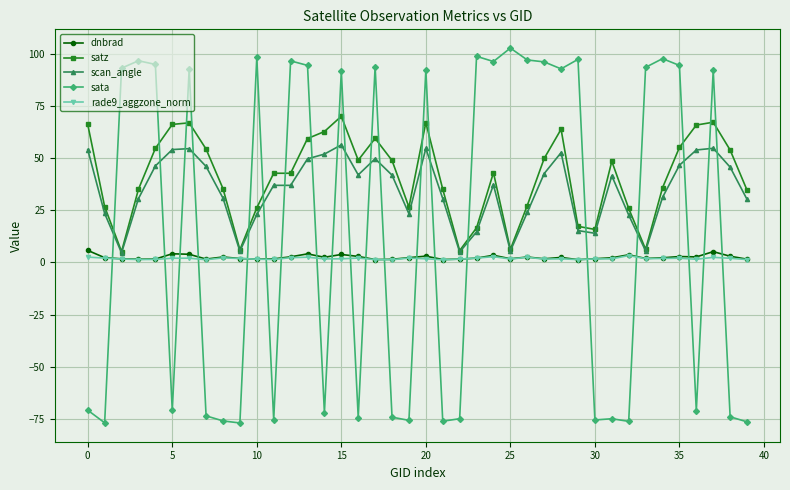

True or false: scan_angle has more than 0 interior local peaks.

True